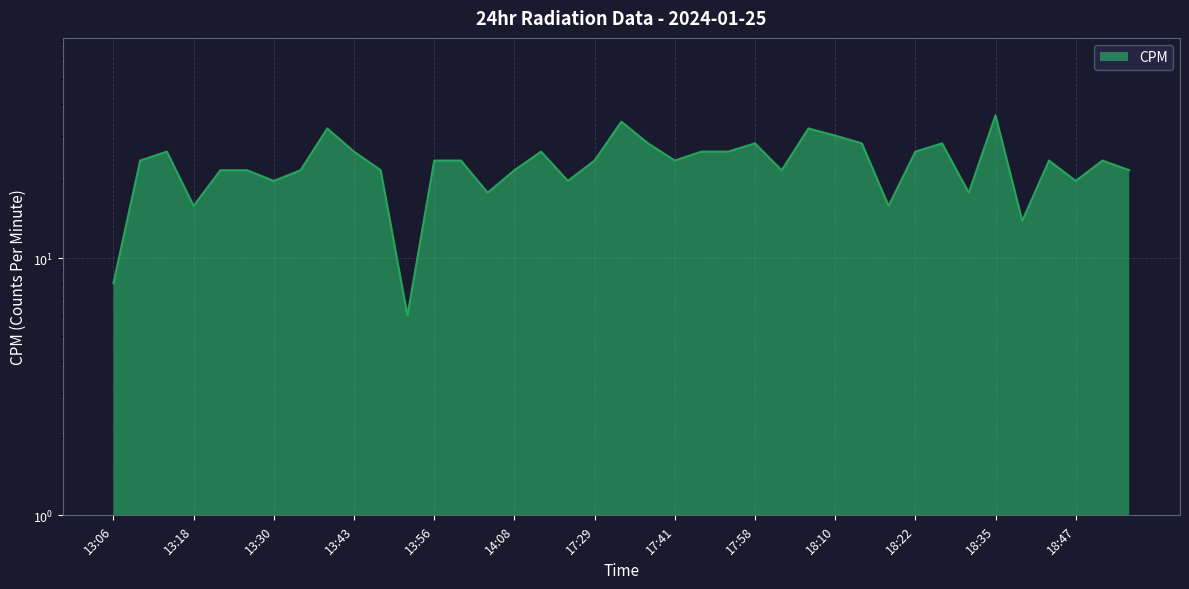

What is the change in value from 13:26 to 18:35?

+14